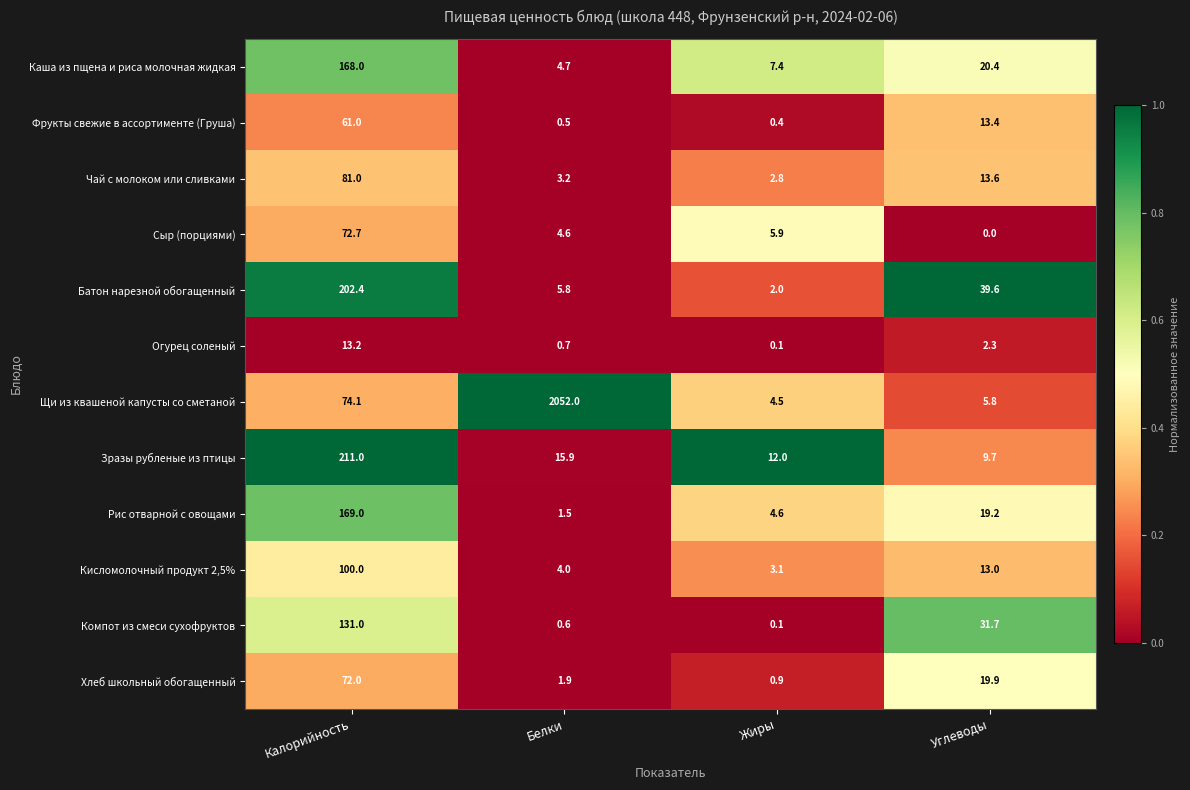

Rank the series by their maximum value, from lowest to highest.

Огурец соленый, Фрукты свежие в ассортименте (Груша), Хлеб школьный обогащенный, Сыр (порциями), Чай с молоком или сливками, Кисломолочный продукт 2,5%, Компот из смеси сухофруктов, Каша из пщена и риса молочная жидкая, Рис отварной с овощами, Батон нарезной обогащенный, Зразы рубленые из птицы, Щи из квашеной капусты со сметаной